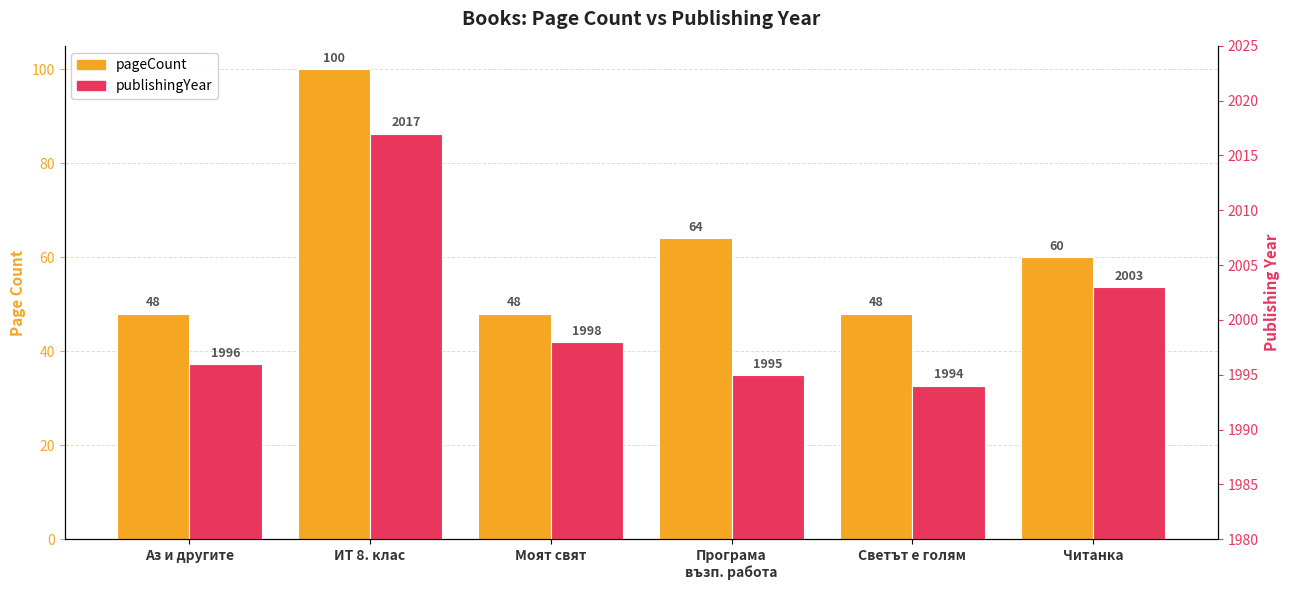

Which series changed the most between ИТ 8. клас and Моят свят?

pageCount